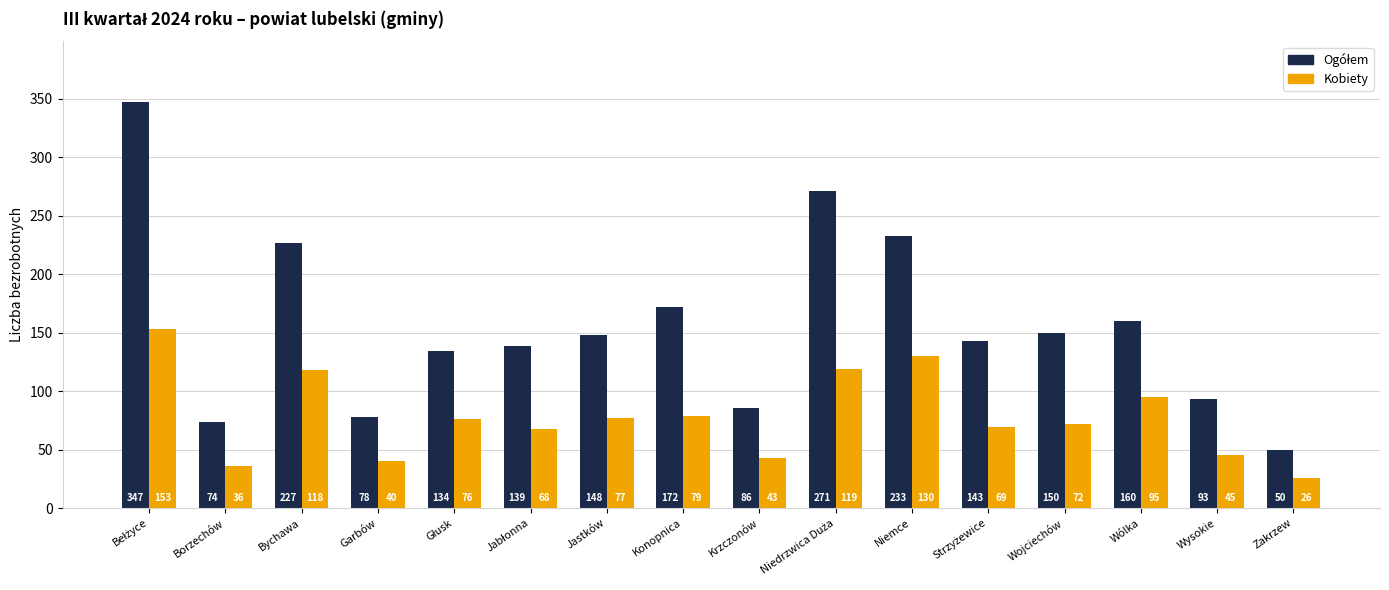

Which category has the lowest value in the Kobiety series?

Zakrzew